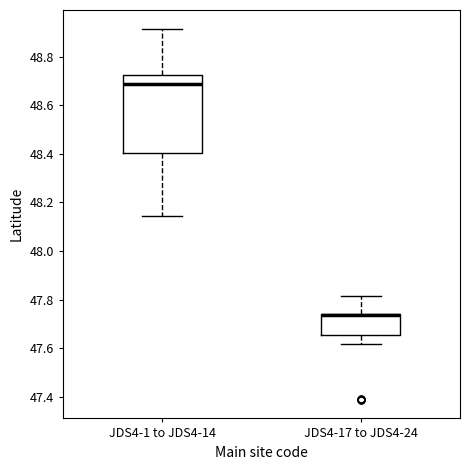

Where does the median line of the box for JDS4-1 to JDS4-14 sit on the y-axis? The values are not printed on the chart, so give them approximately, as read against the axis.

48.68